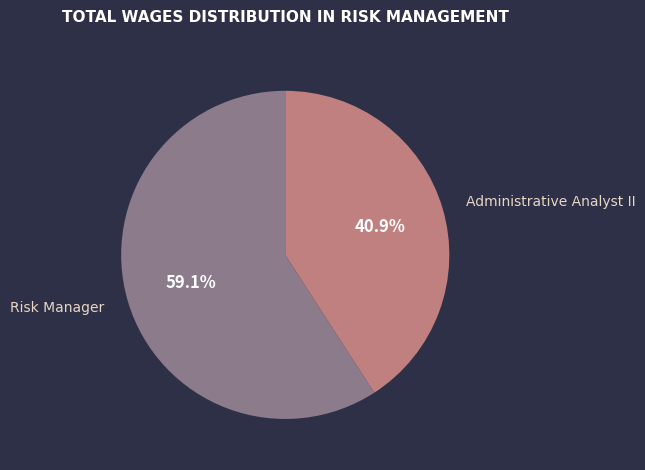

To the nearest percent, what is the combined percentage of Risk Manager and Administrative Analyst II?

100%